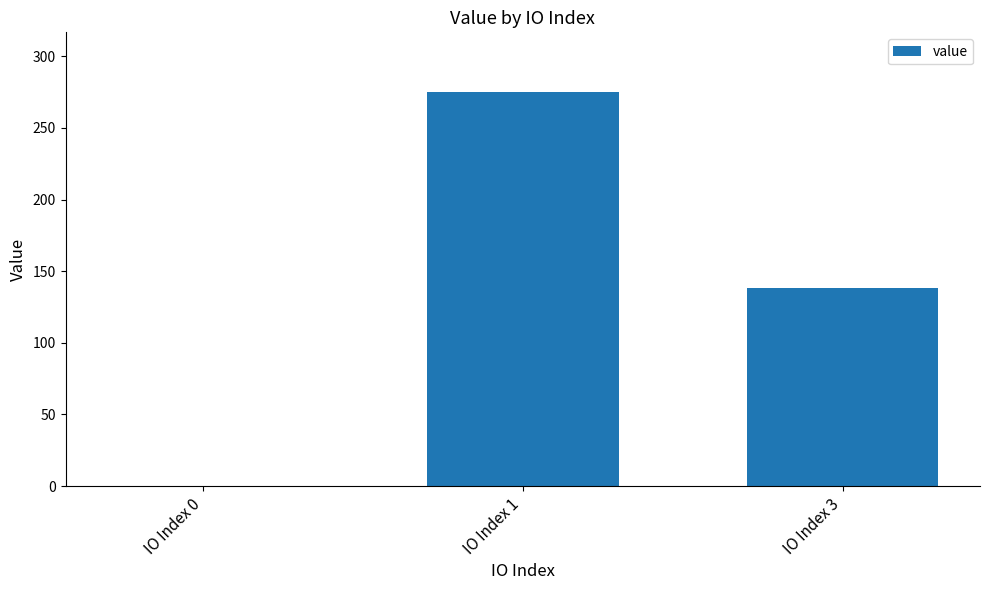

Is it true that the value at IO Index 1 is 275.4?

True